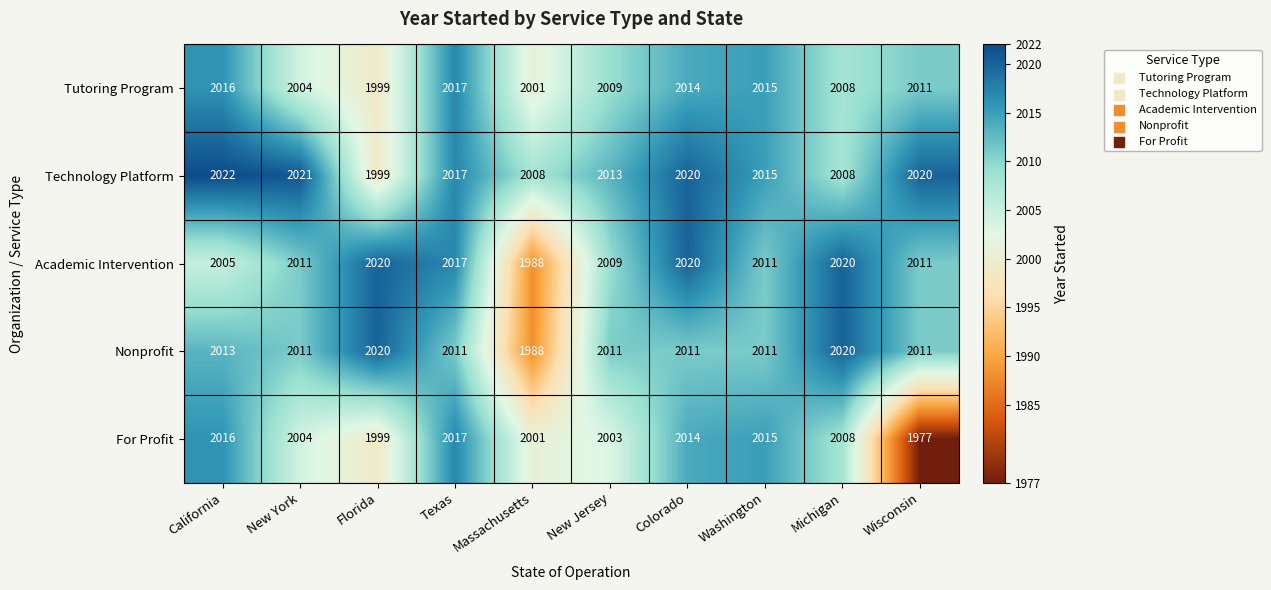

At how many categories does at least one series exceed 2006?

10